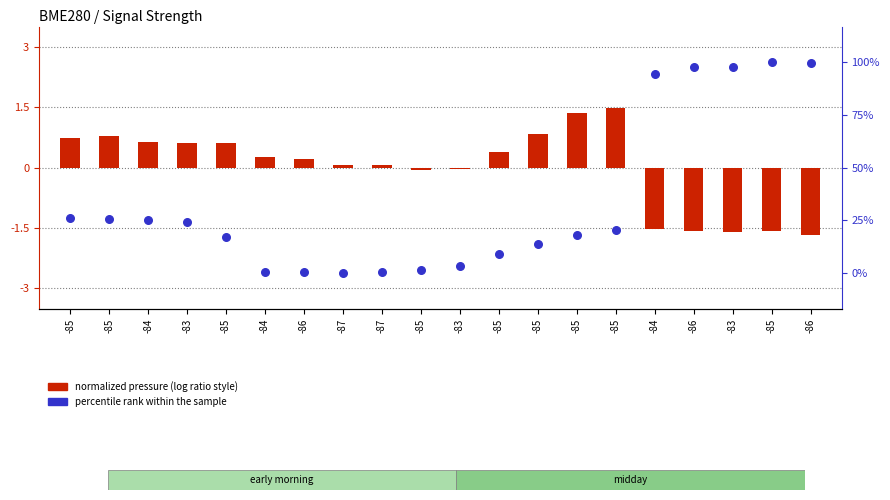

What are all the series names shown in the legend?

normalized pressure (log ratio style), percentile rank within the sample